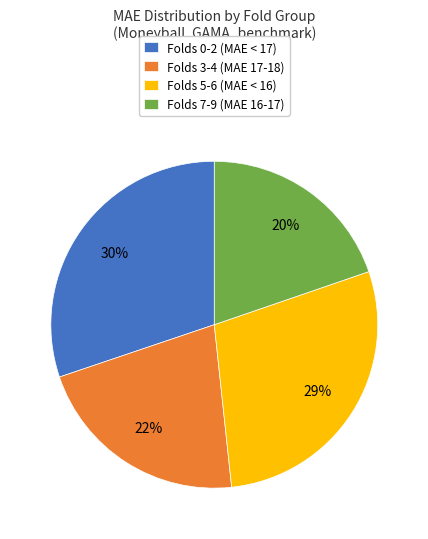

Do Folds 0-2 (MAE < 17) and Folds 5-6 (MAE < 16) together represent more than half of the pie?

Yes